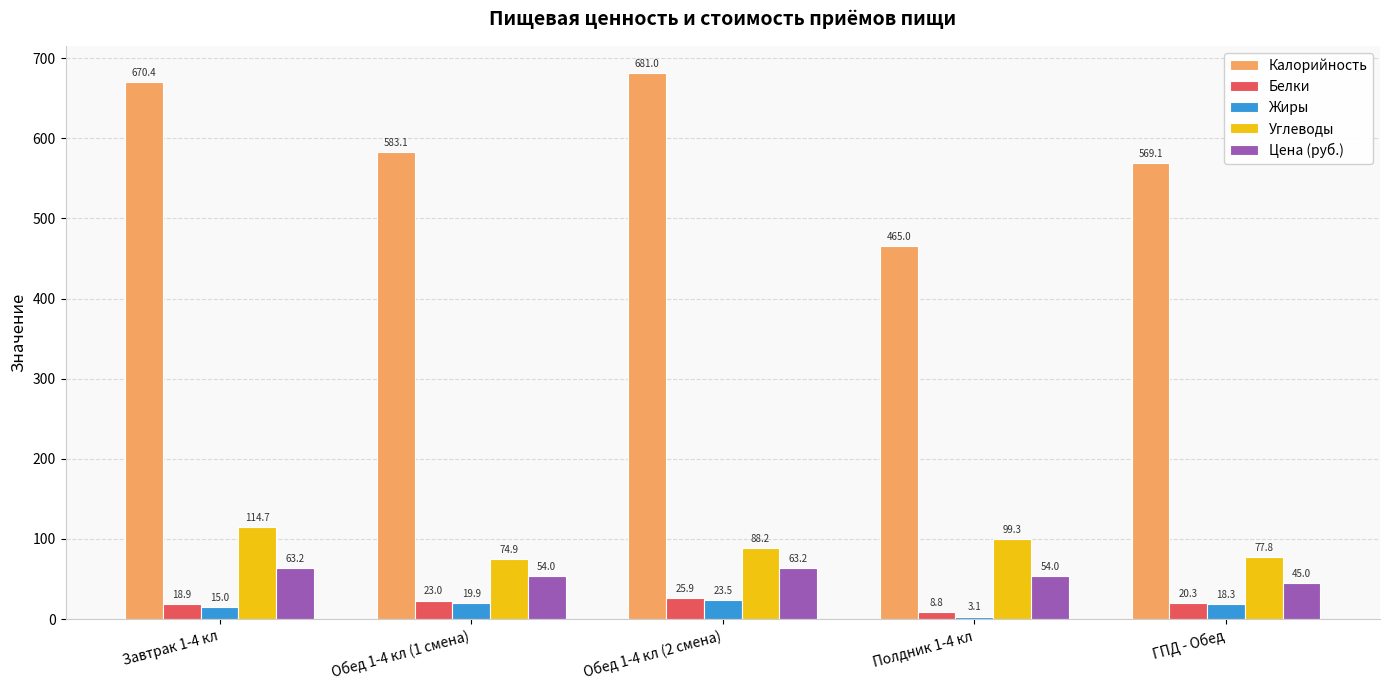

Read the Белки value at Обед 1-4 кл (1 смена).

23.0